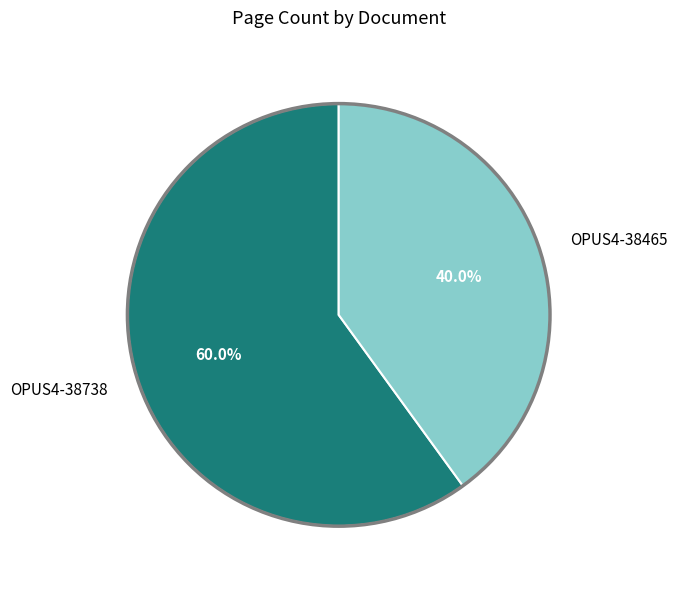

True or false: OPUS4-38465 accounts for 46% of the total.

False